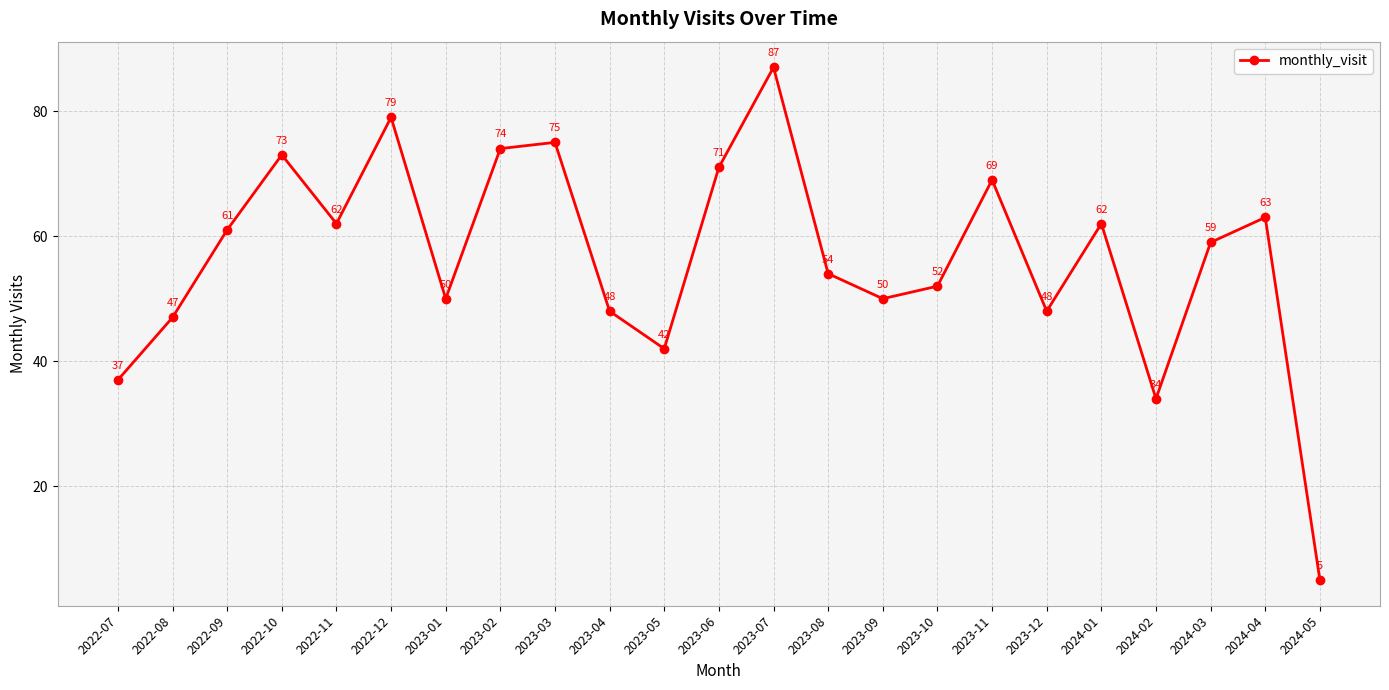

What is the change in value from 2023-03 to 2024-03?

-16